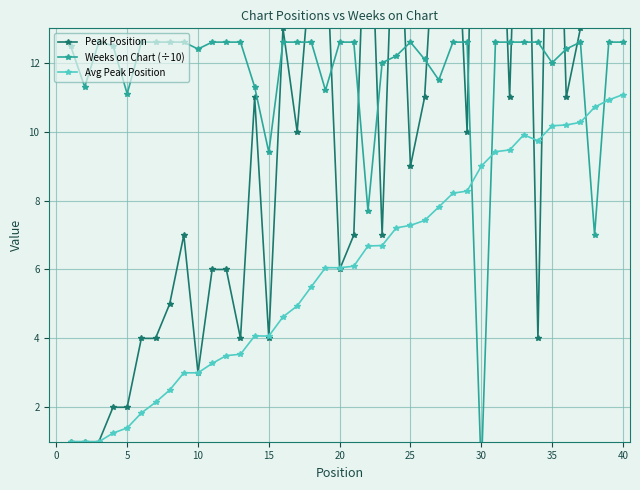

What is the maximum value for Avg Peak Position?

11.1